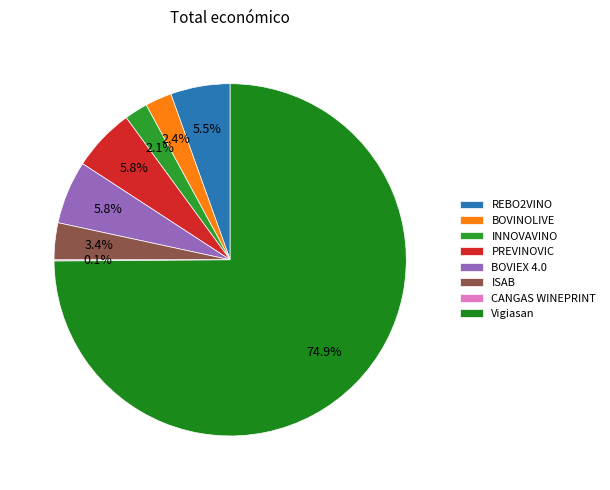

To the nearest percent, what percentage of the pie is Vigiasan?

75%